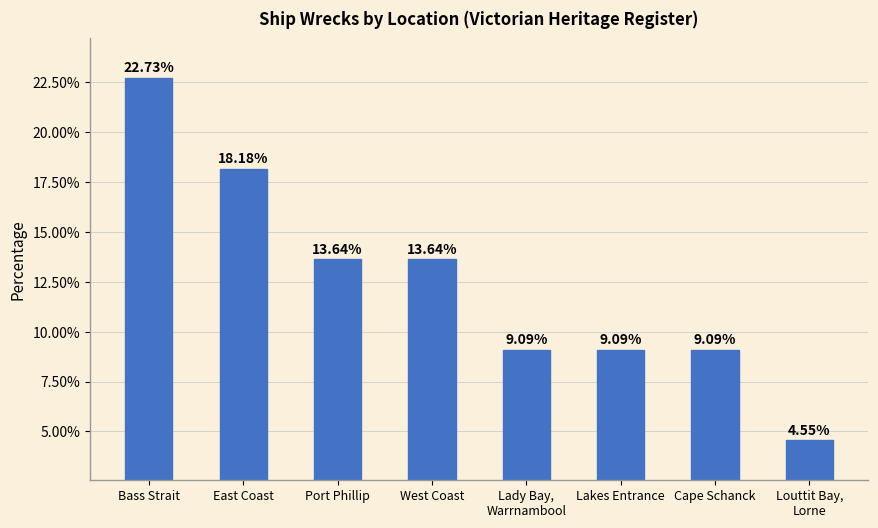

Which label corresponds to the largest value in the chart?

Bass Strait